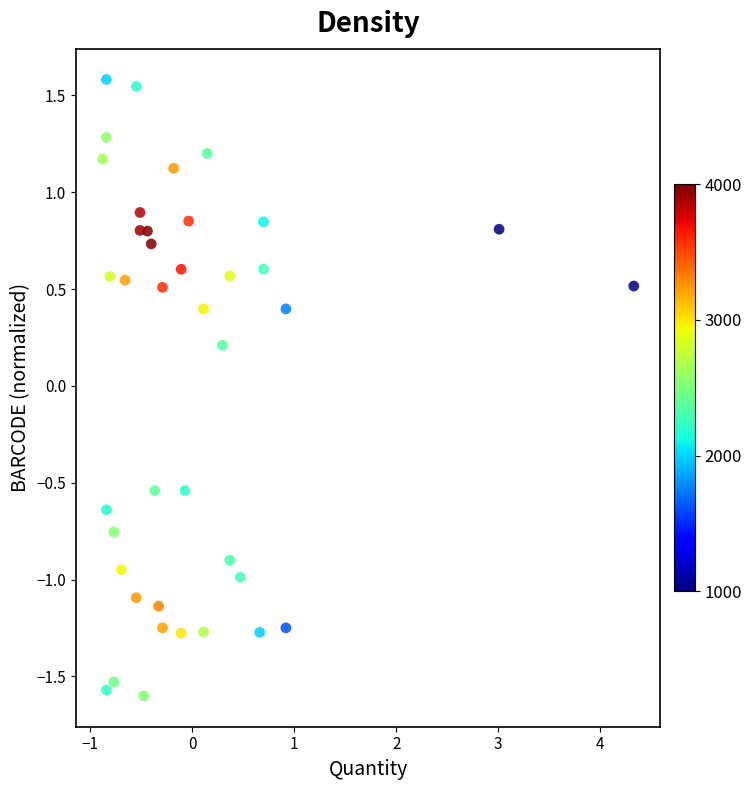

What is the range of Y values (max minus min)?

3.2